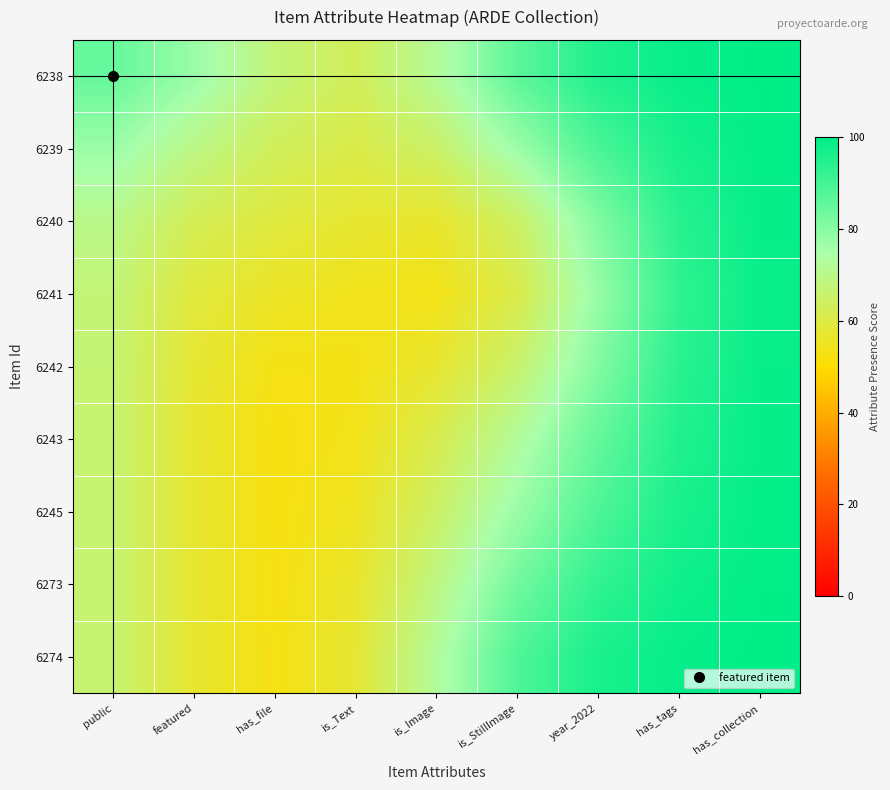

At which category is the sum across all series the highest?

has_collection